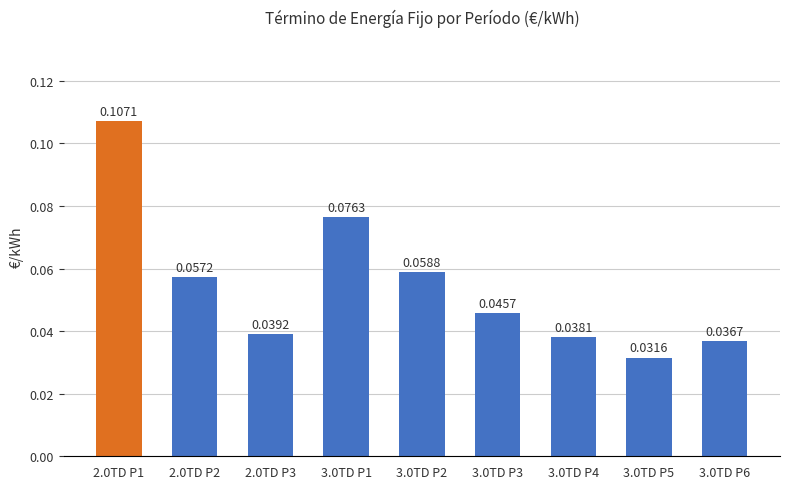

What position from the left is 3.0TD P5?

8